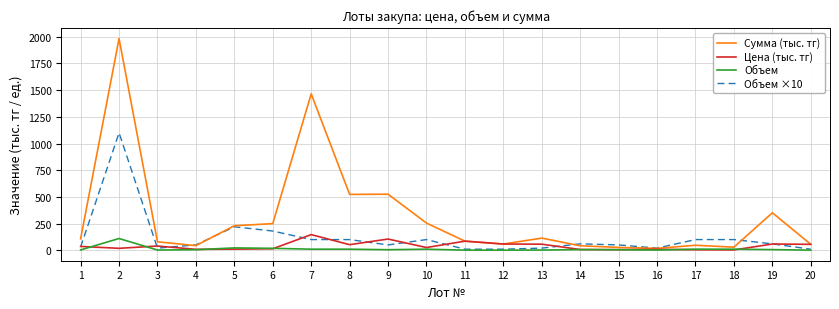

Which series has the widest spread of values?

Сумма (тыс. тг)